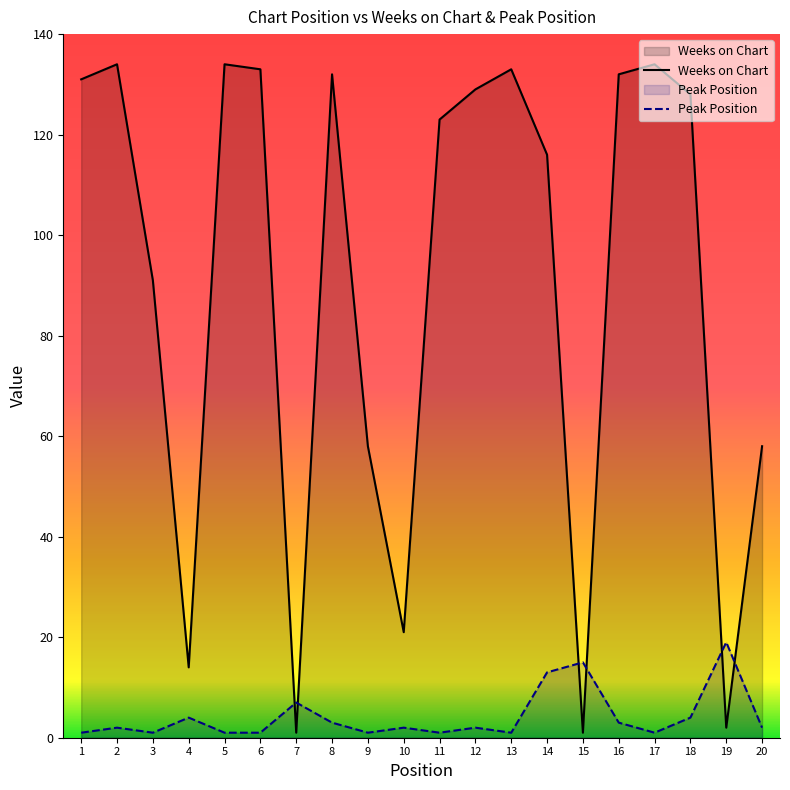

Which category has the highest value in the Weeks on Chart series?

2